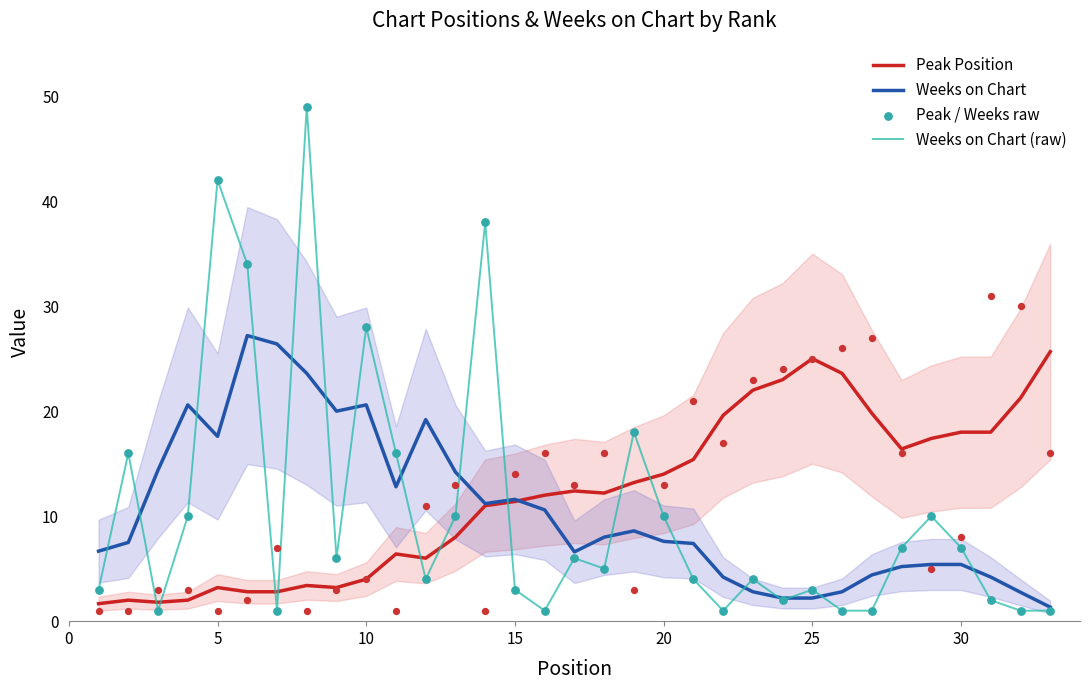

Which series has the largest total across all categories?

Peak Position